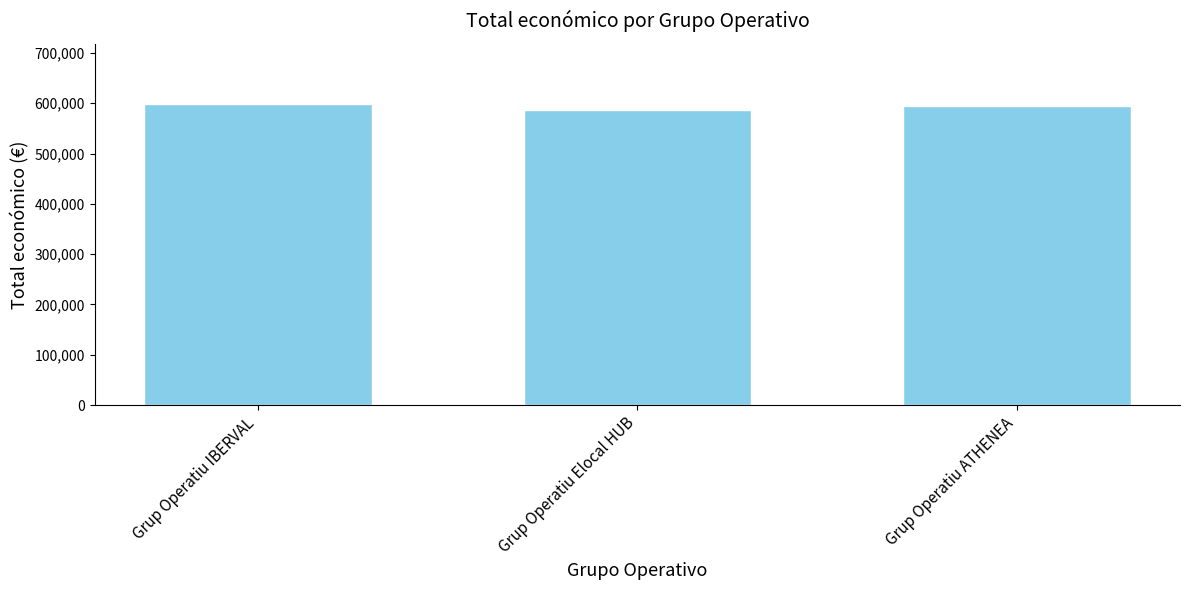

True or false: the data shows 586120 at Grup Operatiu Elocal HUB.

True